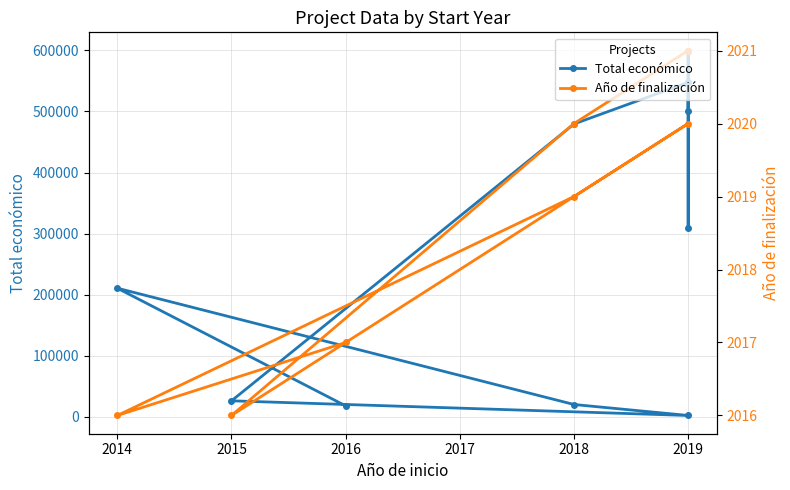

What is the approximate value of Año de finalización at 2018?

2020